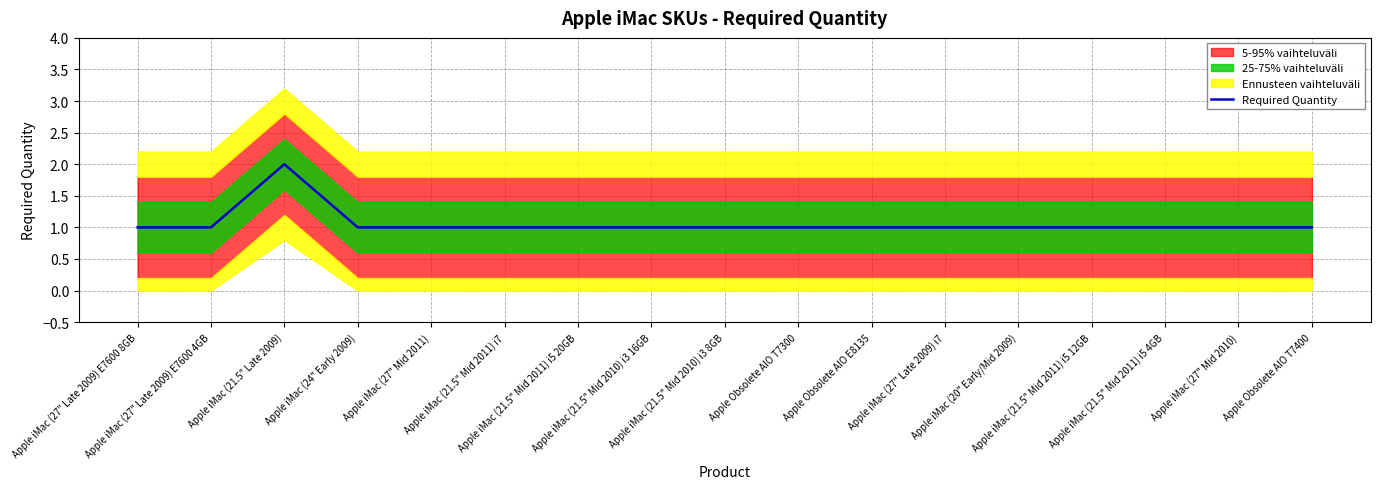

Reading right to left, list all the values displayed in this chart.

Apple Obsolete AIO T7400=1	Apple iMac (27" Mid 2010)=1	Apple iMac (21.5" Mid 2011) i5 4GB=1	Apple iMac (21.5" Mid 2011) i5 12GB=1	Apple iMac (20" Early/Mid 2009)=1	Apple iMac (27" Late 2009) i7=1	Apple Obsolete AIO E8135=1	Apple Obsolete AIO T7300=1	Apple iMac (21.5" Mid 2010) i3 8GB=1	Apple iMac (21.5" Mid 2010) i3 16GB=1	Apple iMac (21.5" Mid 2011) i5 20GB=1	Apple iMac (21.5" Mid 2011) i7=1	Apple iMac (27" Mid 2011)=1	Apple iMac (24" Early 2009)=1	Apple iMac (21.5" Late 2009)=2	Apple iMac (27" Late 2009) E7600 4GB=1	Apple iMac (27" Late 2009) E7600 8GB=1